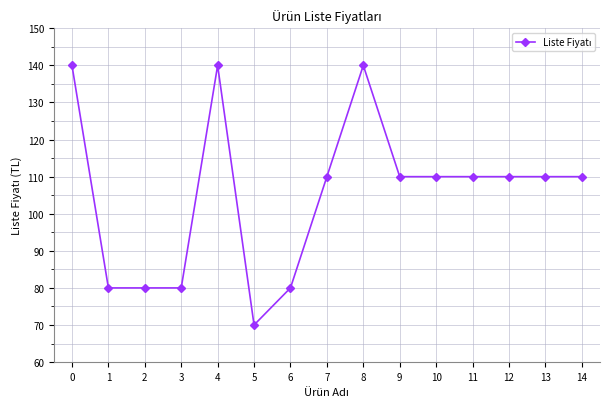

The value at 11 is 110. True or false?

True